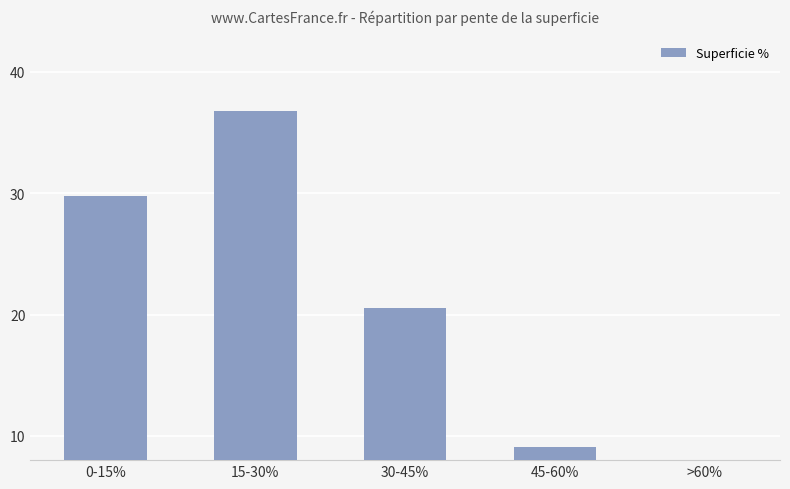

What is the label of the 1st bar from the right?

>60%